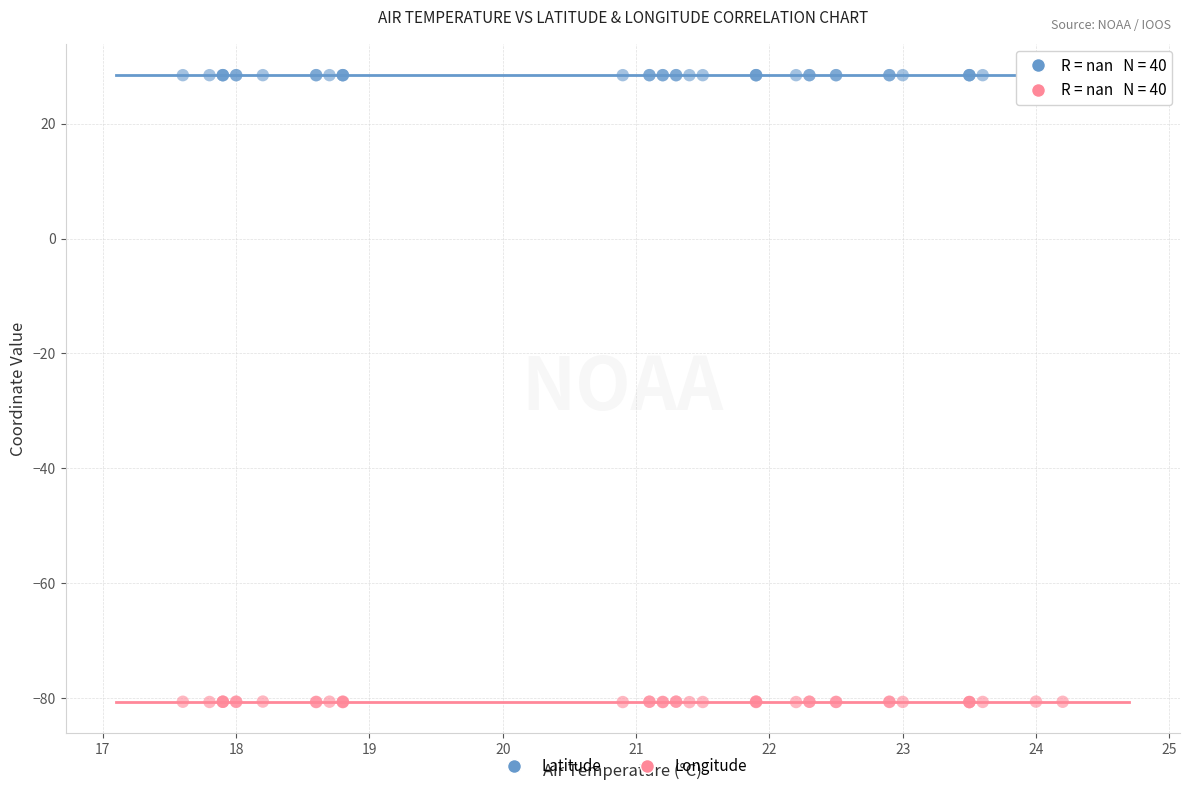

Which series reaches the minimum Y coordinate?

Longitude